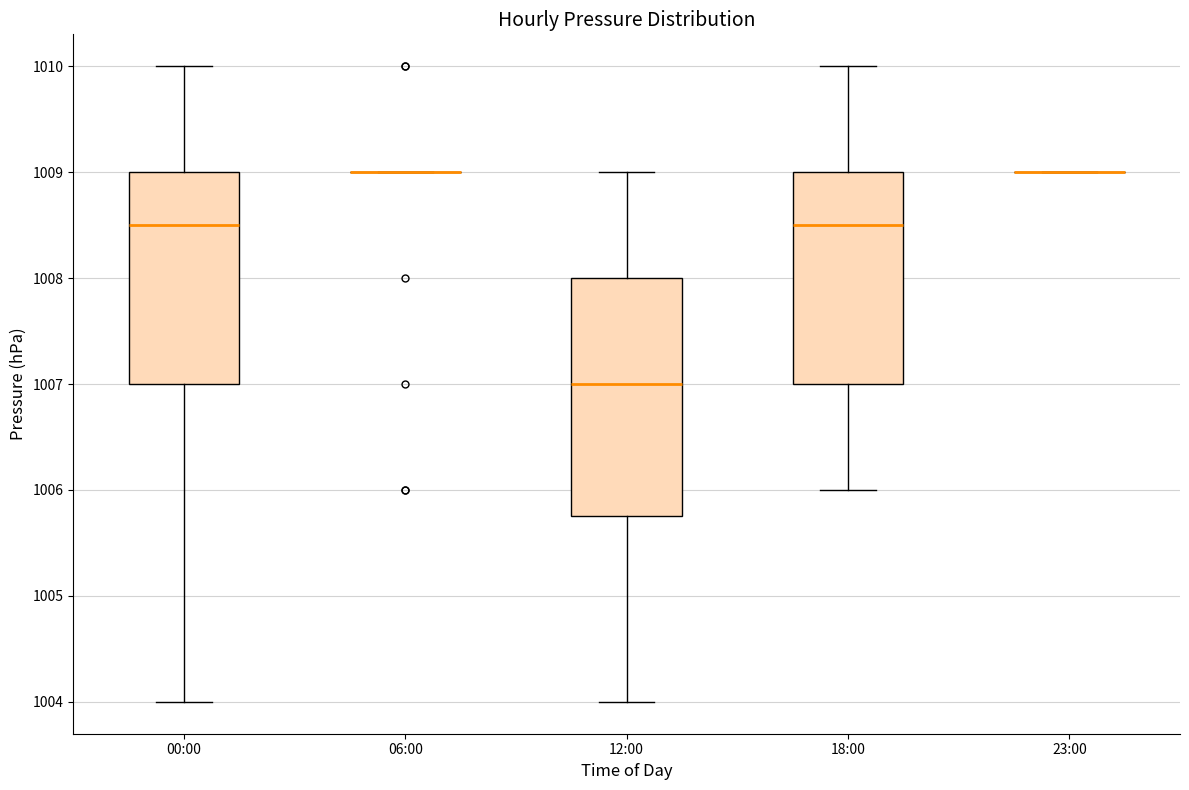

Reading left to right, transcribe this box plot: for each box, give where its median line is, the range the box spans, and where its two whiskers end, as read against the y-axis. The values are not printed on the chart, so give them approximately, as read against the axis.

00:00: median 1008.5, box 1007.0 to 1009.0, whiskers 1004.0 to 1010.0
06:00: box collapsed to a line at 1009.0, whiskers 1009.0 to 1009.0
12:00: median 1007.0, box 1005.8 to 1008.0, whiskers 1004.0 to 1009.0
18:00: median 1008.5, box 1007.0 to 1009.0, whiskers 1006.0 to 1010.0
23:00: box collapsed to a line at 1009.0, whiskers 1009.0 to 1009.0